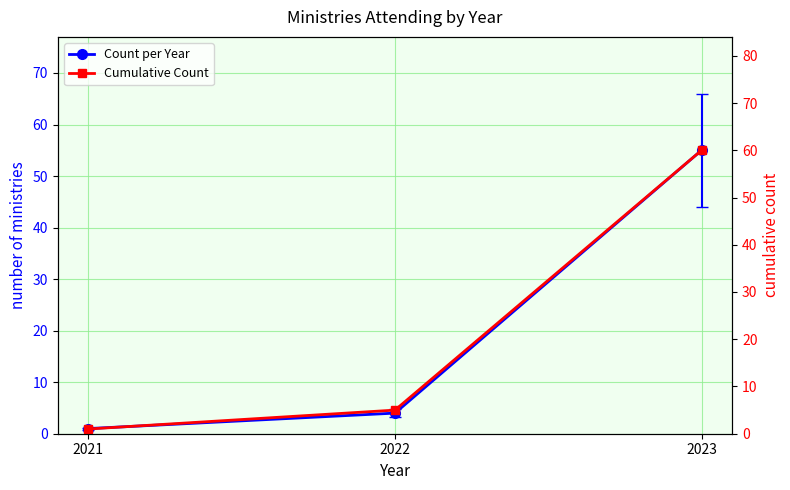

What are all the series names shown in the legend?

Count per Year, Cumulative Count